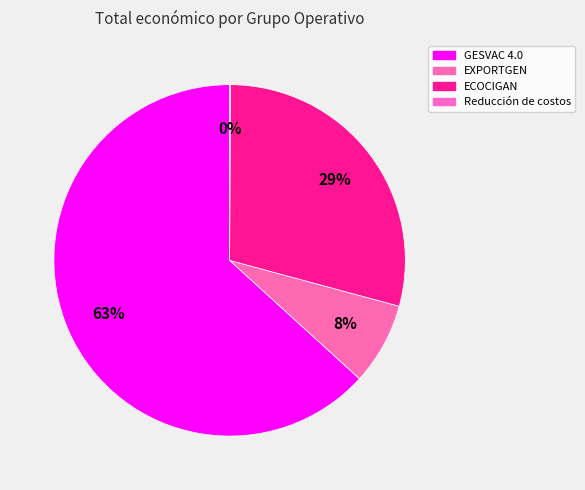

How many segments does this pie chart have?

4